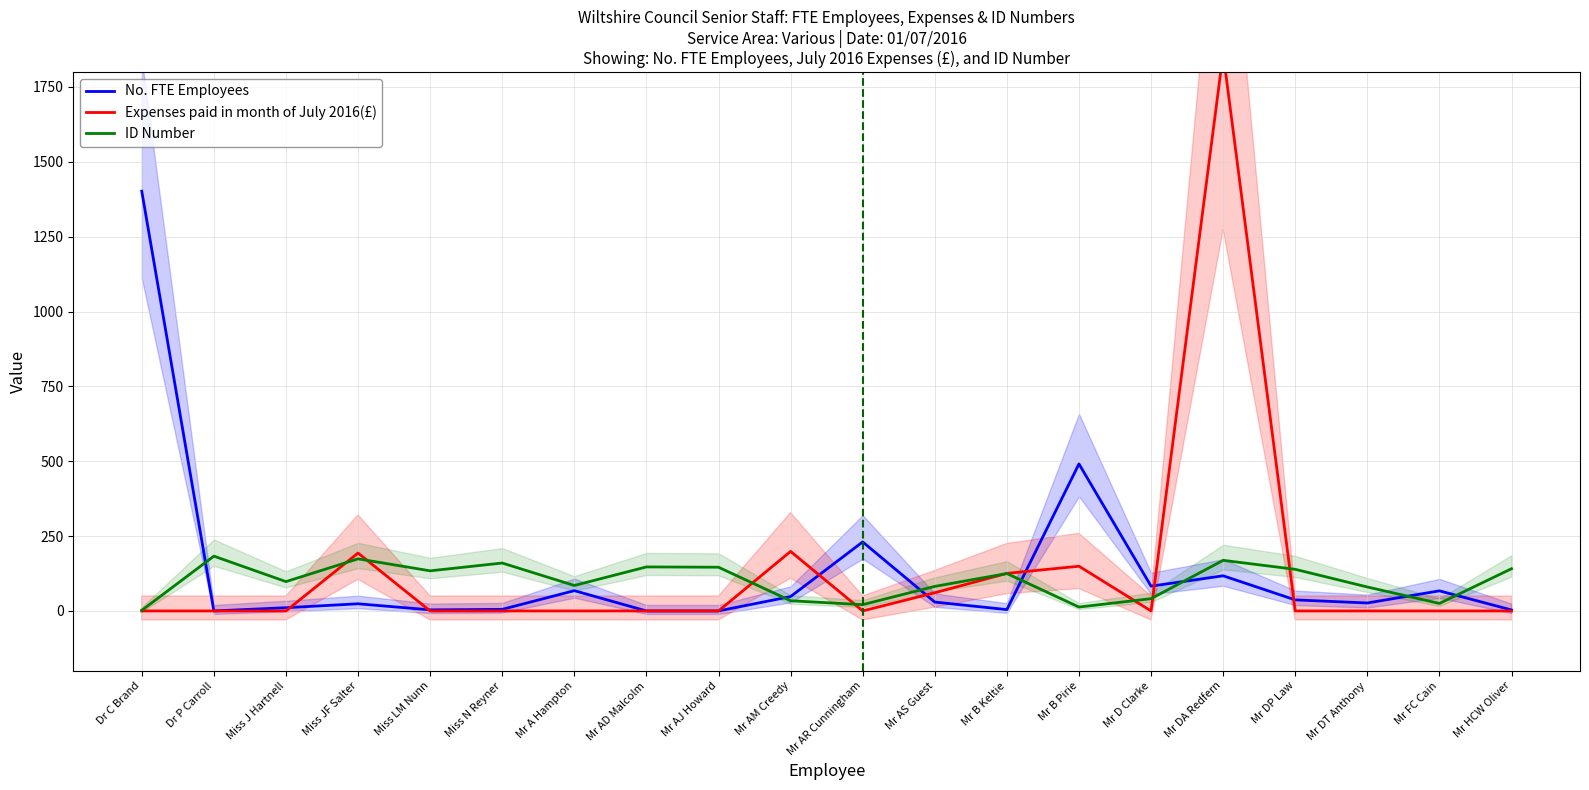

Which series has the widest spread of values?

Expenses paid in month of July 2016(£)